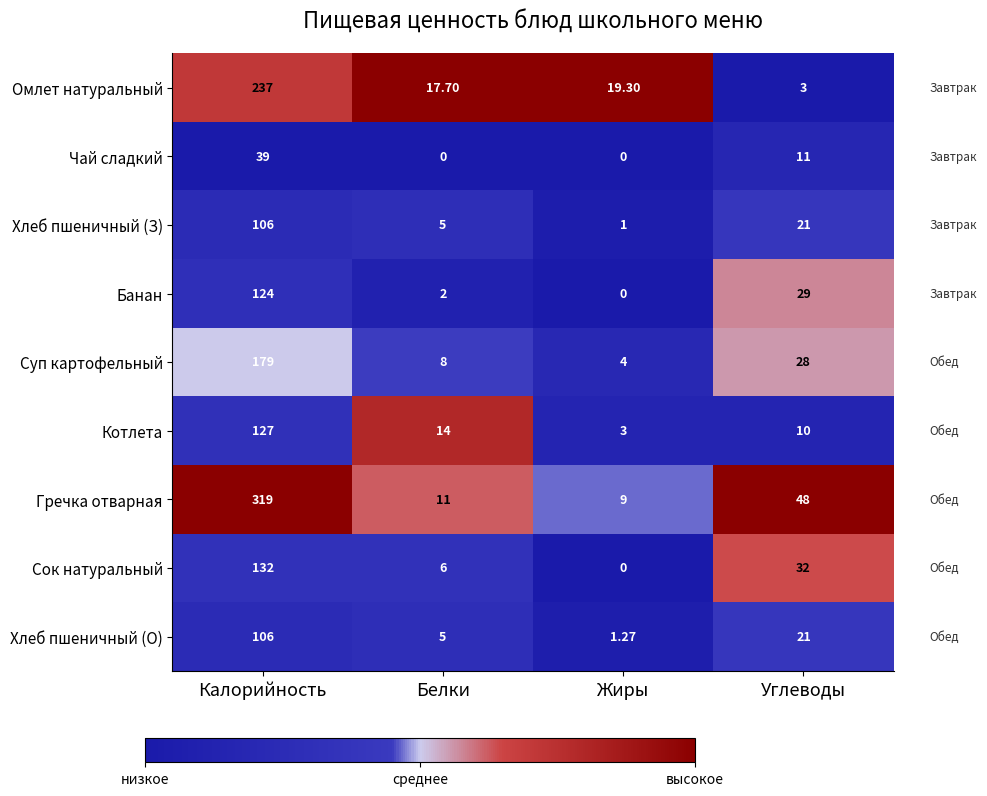

Which series has the largest range (max minus min)?

Гречка отварная